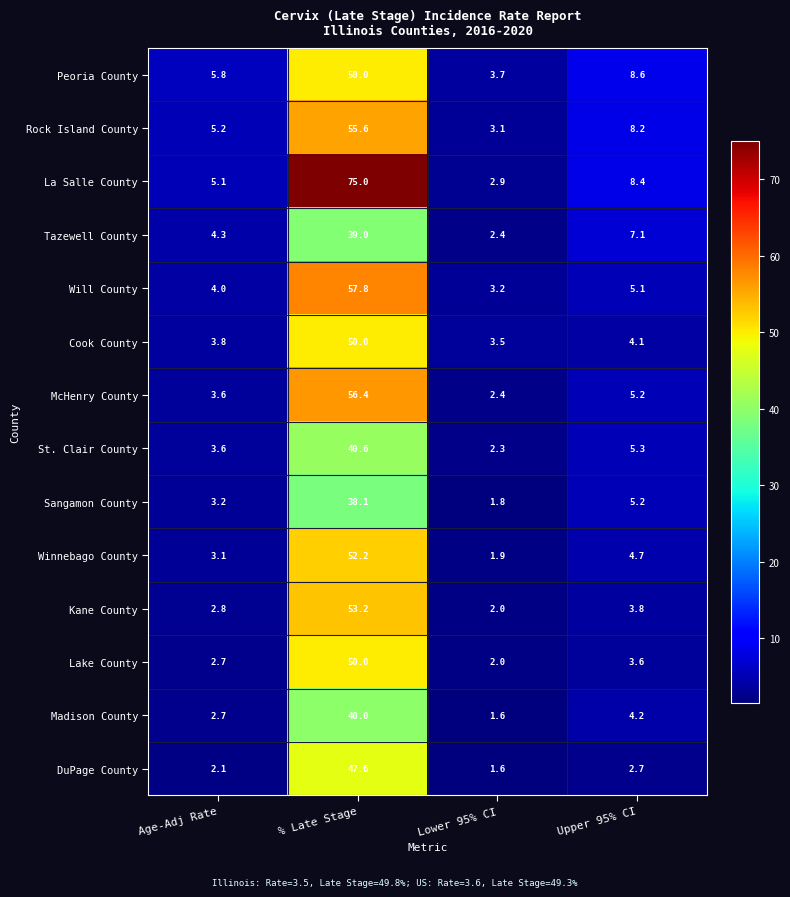

What is the difference between the maximum and minimum values in the Lake County series?

48.0